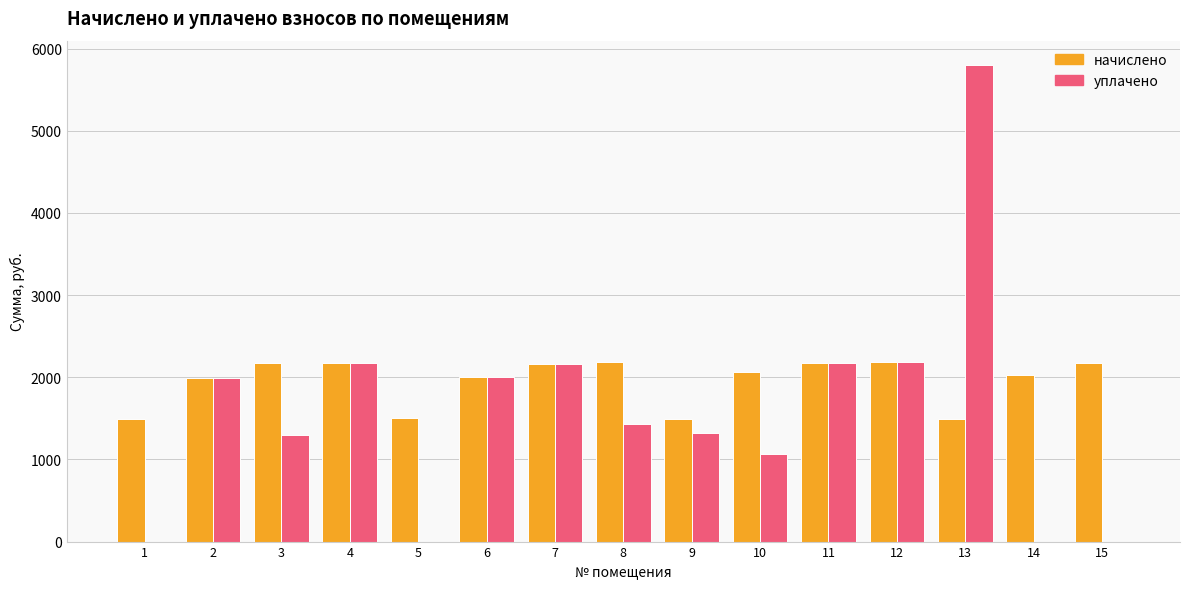

What is the sum of all начислено values?

29306.9